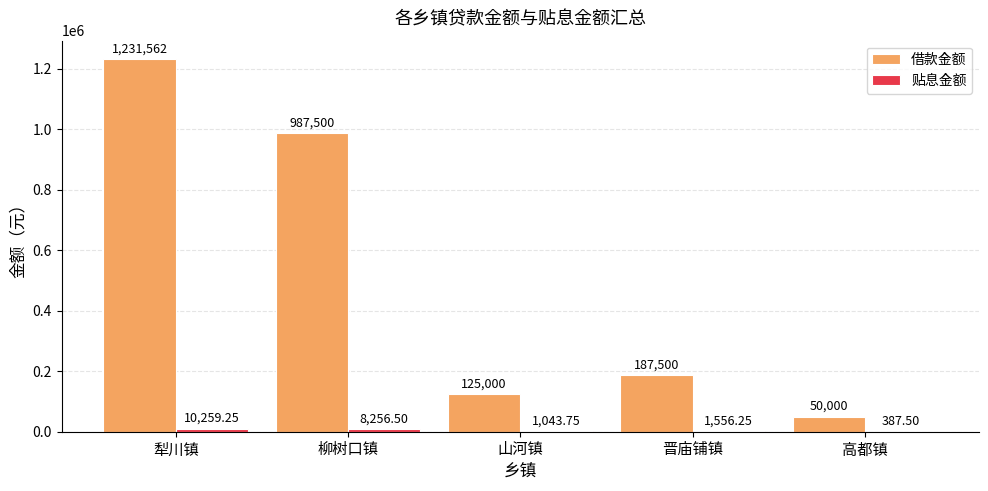

Count the number of data series in this chart.

2